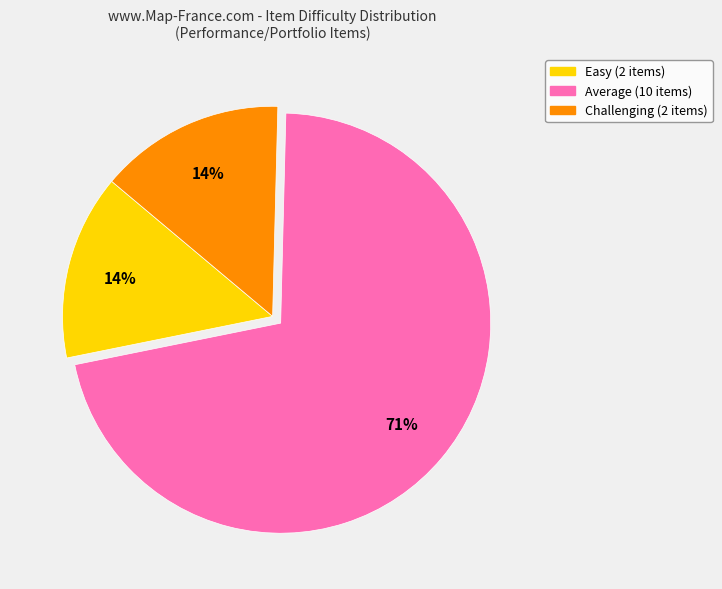

Approximately how many times larger is the value at Easy compared to Challenging?

1.0